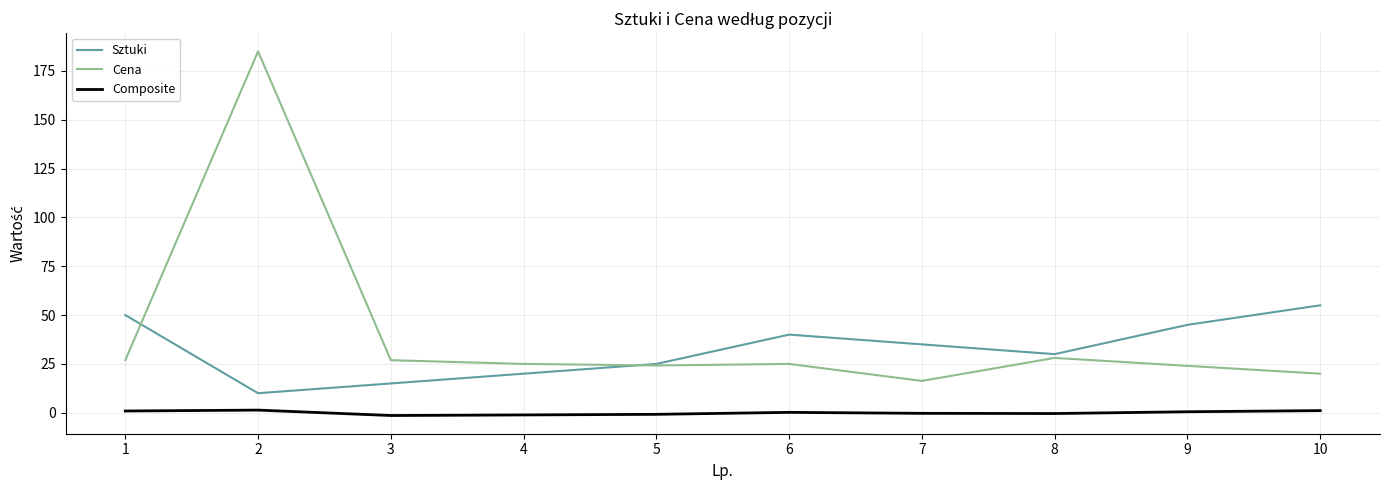

What is the highest value of the Sztuki series?

55.0